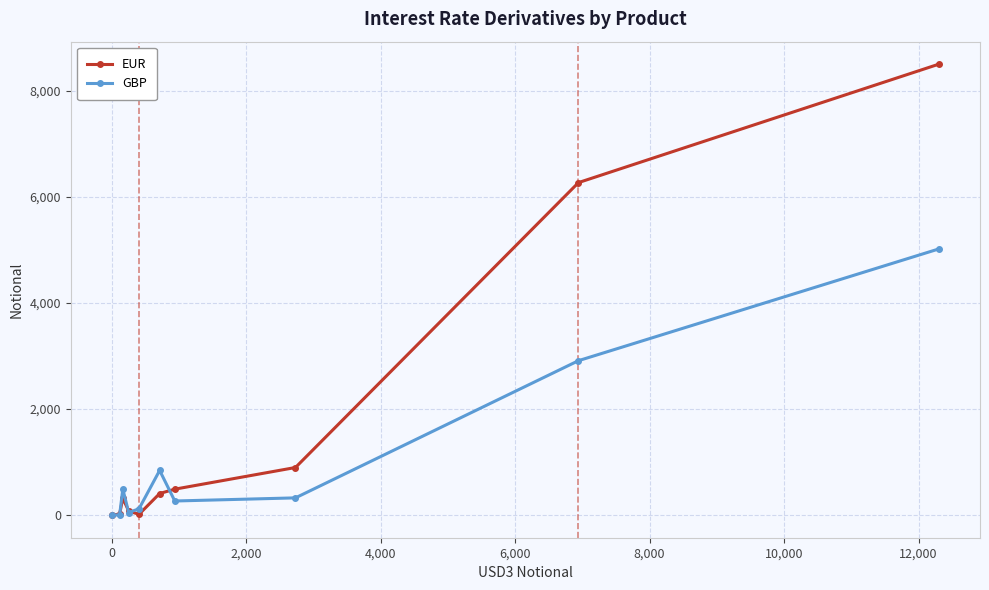

Does the chart display data point markers on the line(s)?

Yes